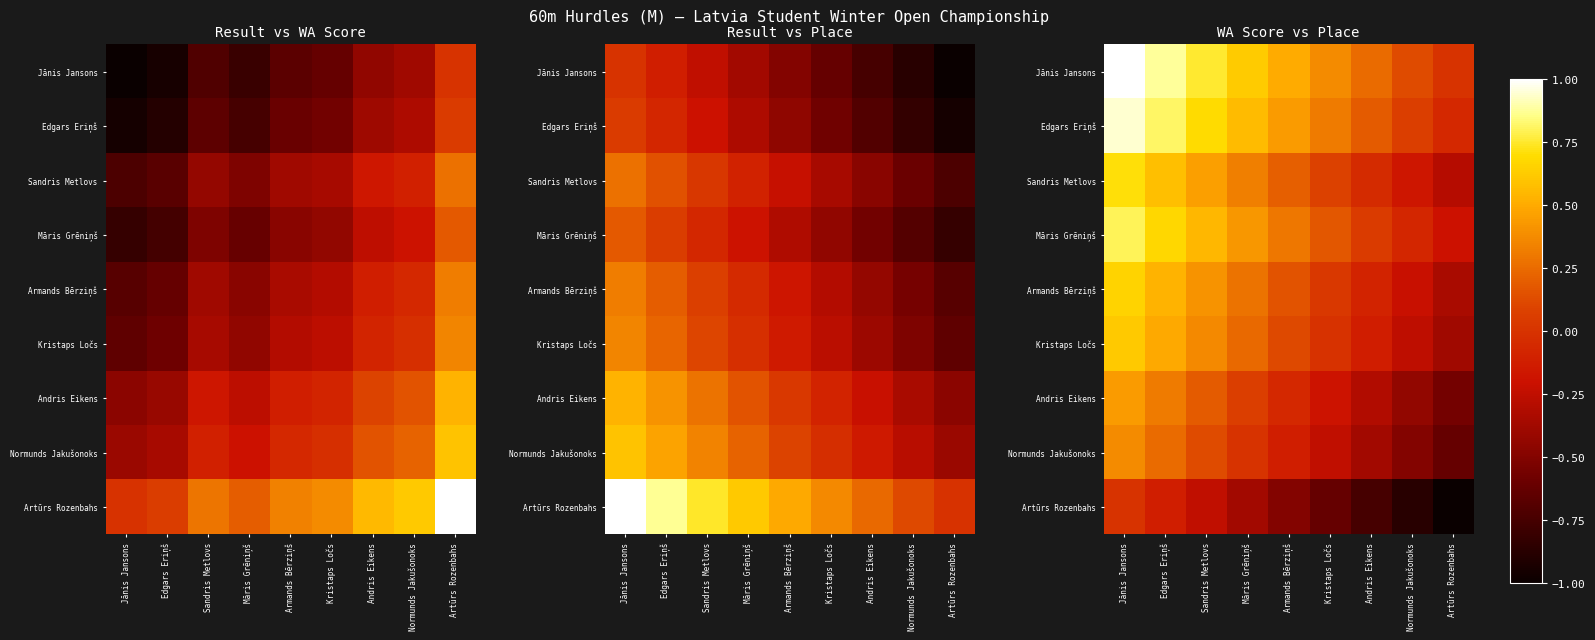

List the series in order of their peak value, highest first.

Jānis Jansons, Edgars Eriņš, Māris Grēniņš, Sandris Metlovs, Armands Bērziņš, Kristaps Ločs, Andris Eikens, Normunds Jakušonoks, Artūrs Rozenbahs